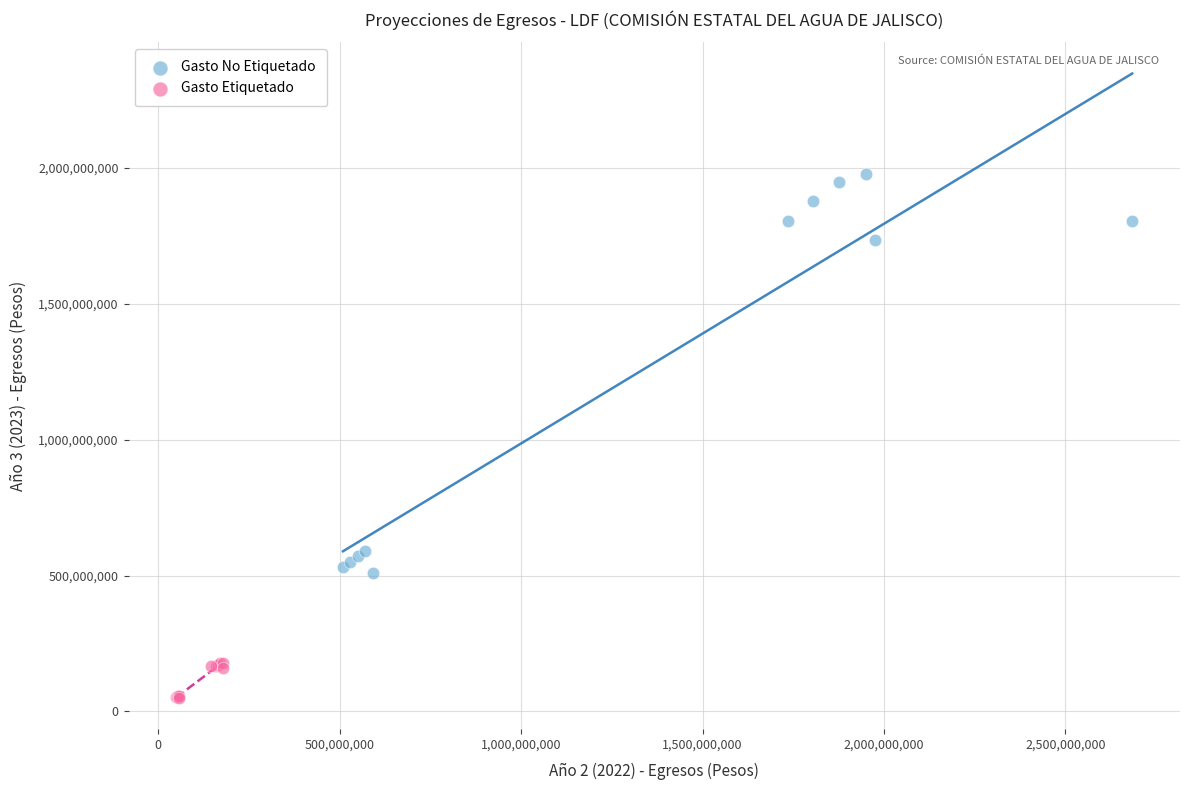

Which series has the largest Y range (max minus min)?

Gasto No Etiquetado